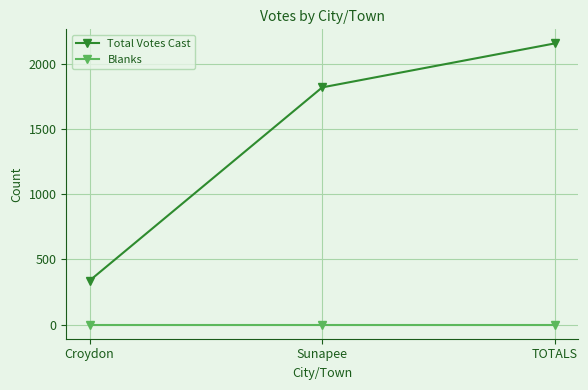

What is the greatest value displayed?

2155